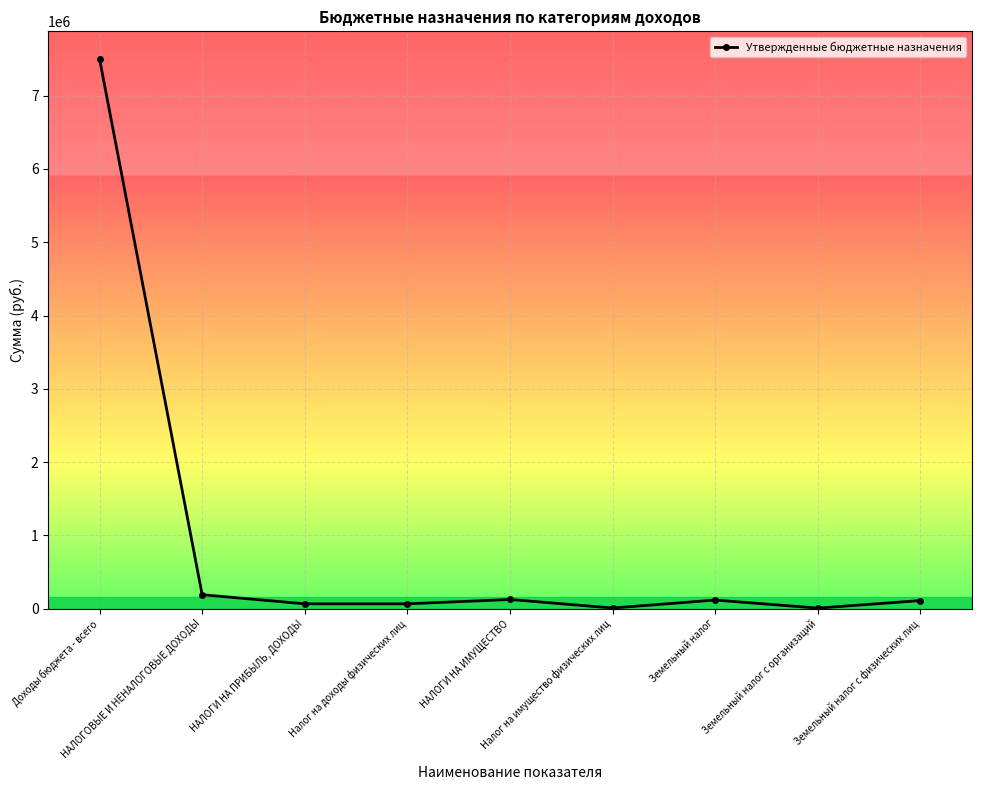

What is the difference between the second highest and second lowest values?

181300